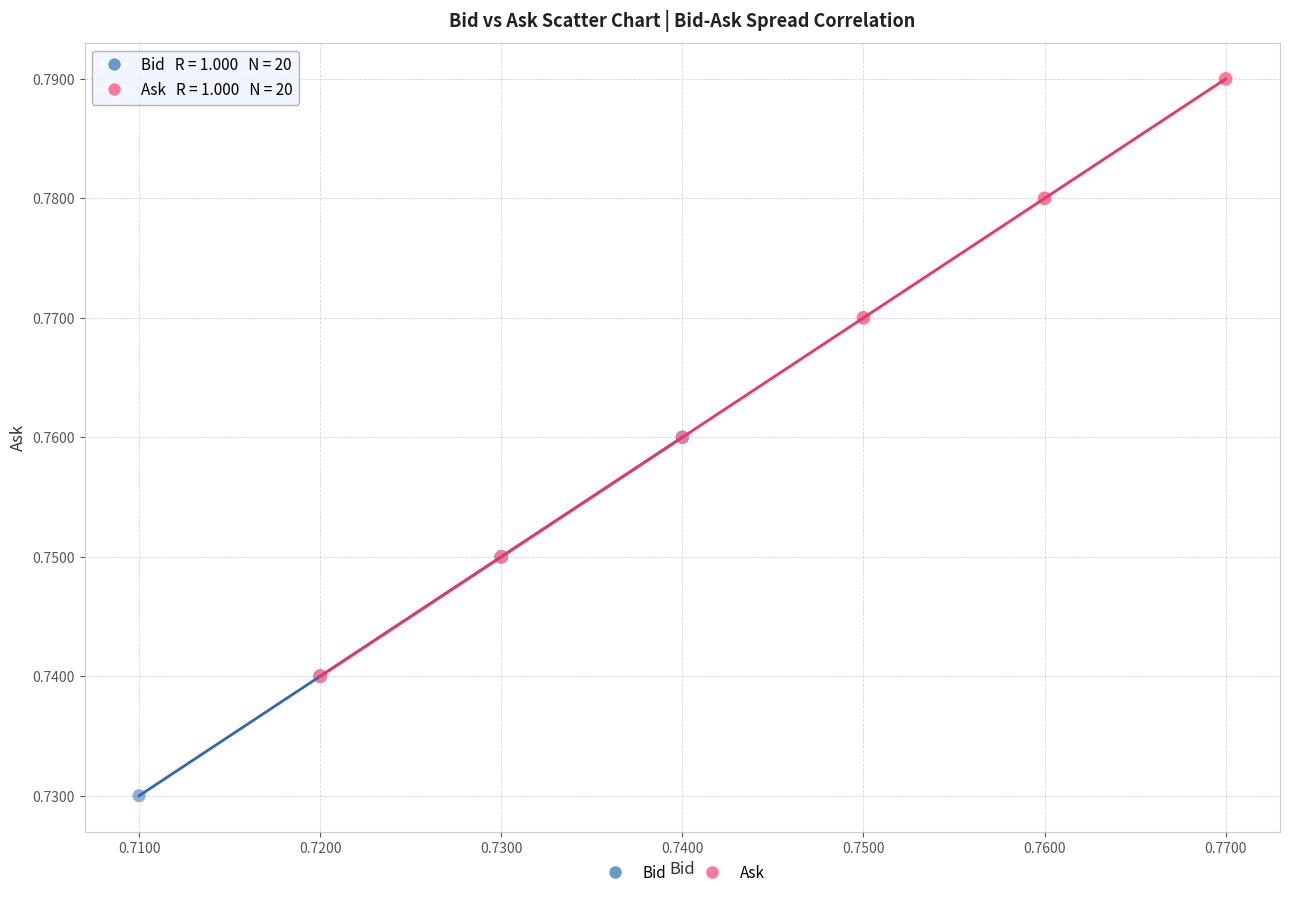

Which series has the largest Y range (max minus min)?

Ask